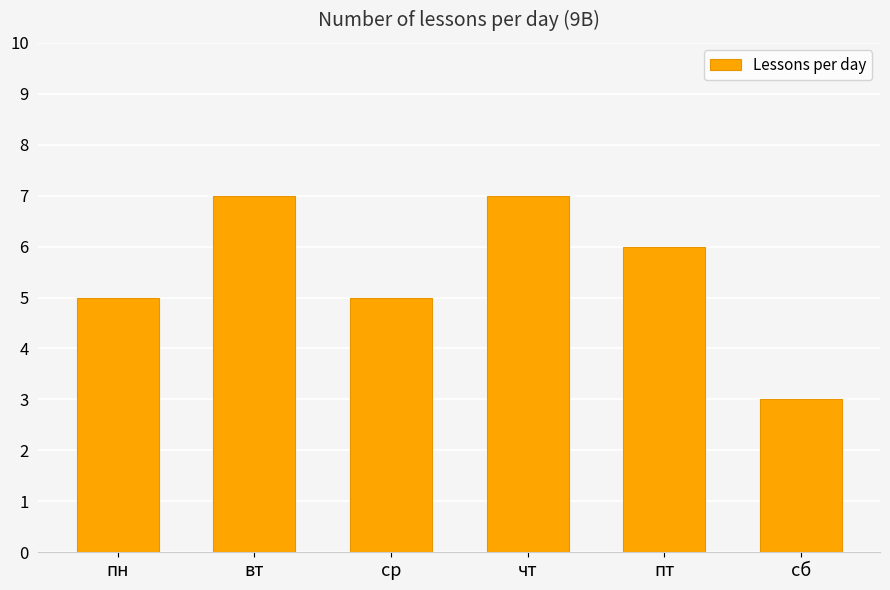

How many bars are there in total?

6